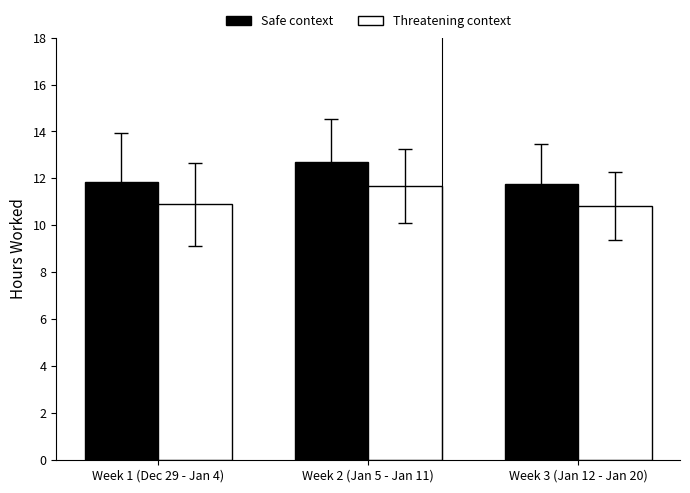

Rank the series by their maximum value, from highest to lowest.

Safe context, Threatening context